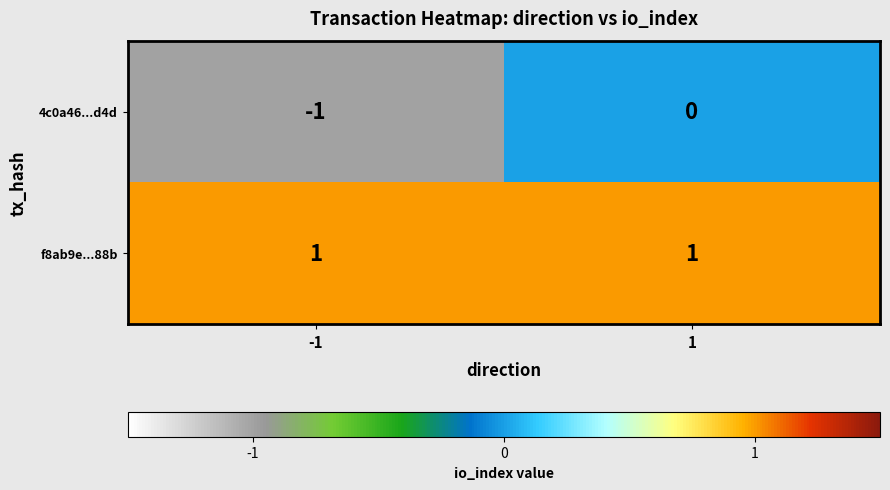

At which category is the sum across all series the highest?

1